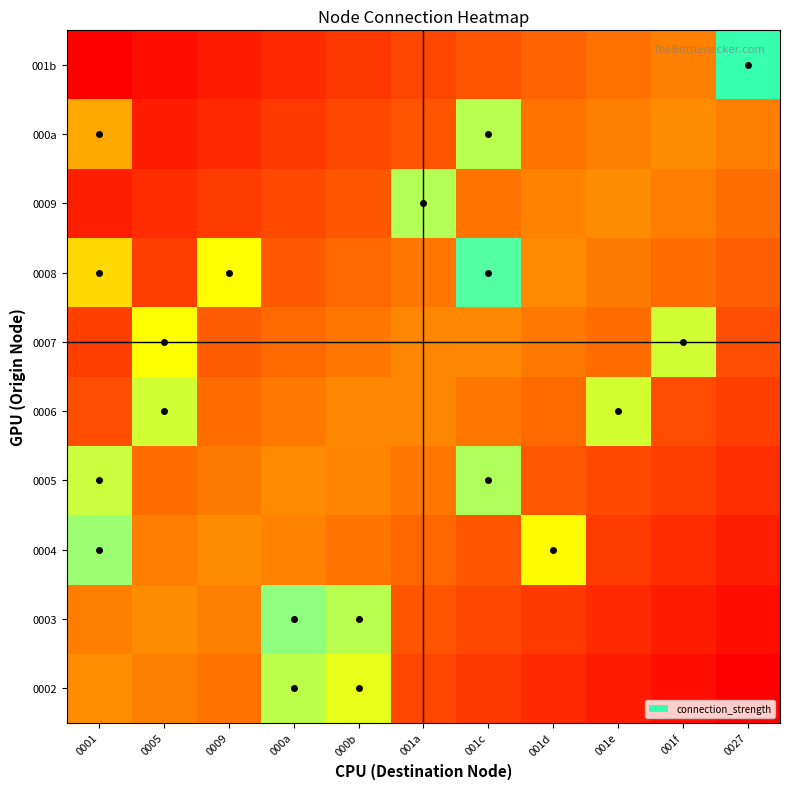

What is the difference between the highest and lowest values at 001c?

0.6